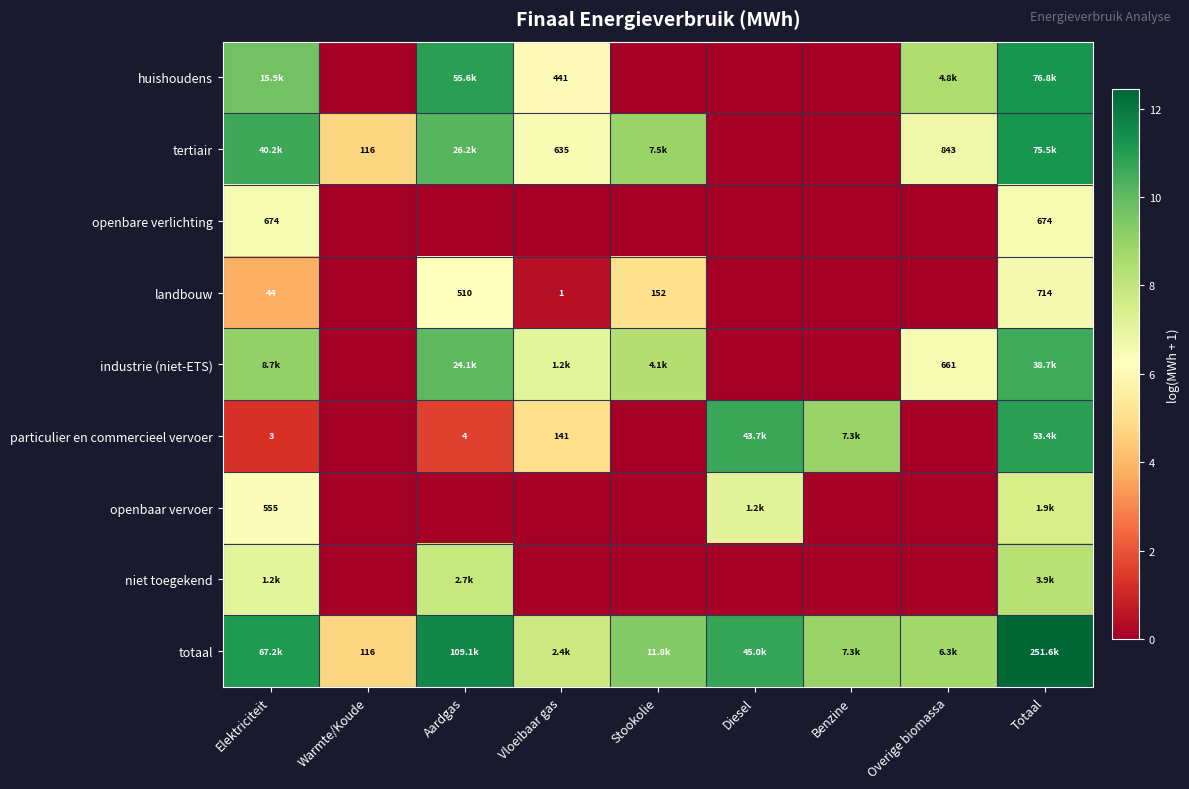

Is it true that landbouw equals 3.8 at Elektriciteit?

True